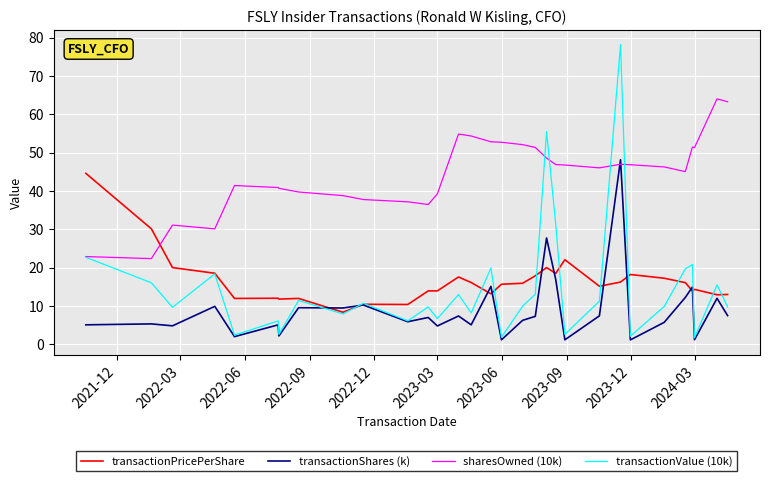

Rank the series by their maximum value, from lowest to highest.

transactionPricePerShare, transactionShares (k), sharesOwned (10k), transactionValue (10k)